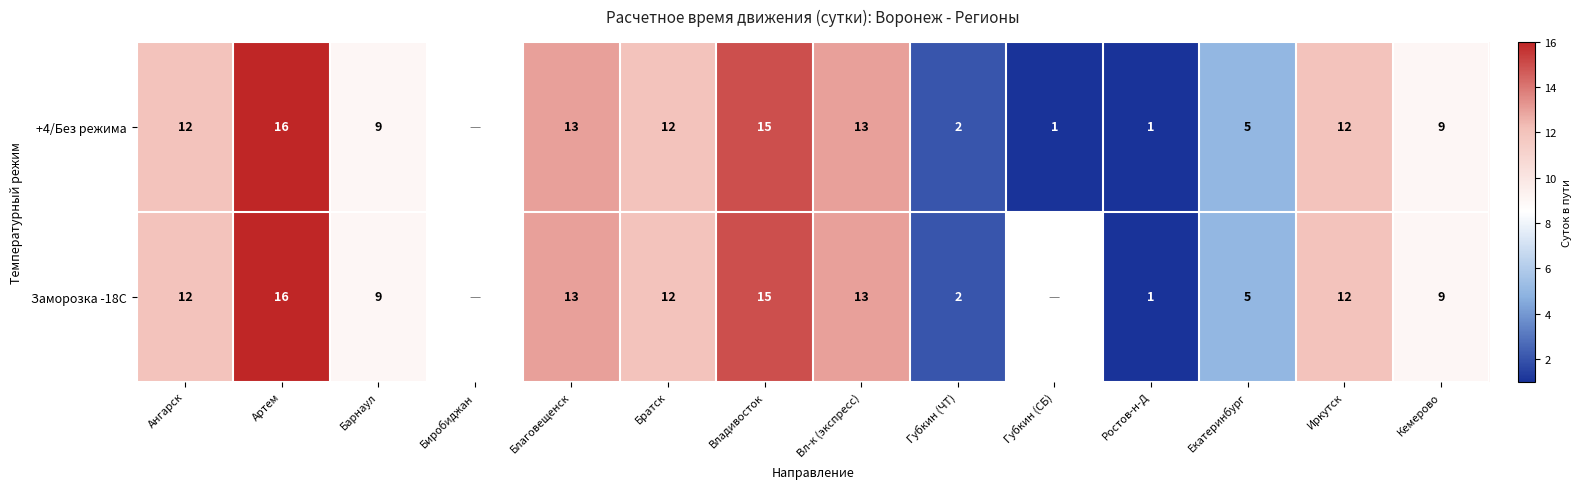

What is the difference between the +4/Без режима values at Екатеринбург and Ангарск?

7